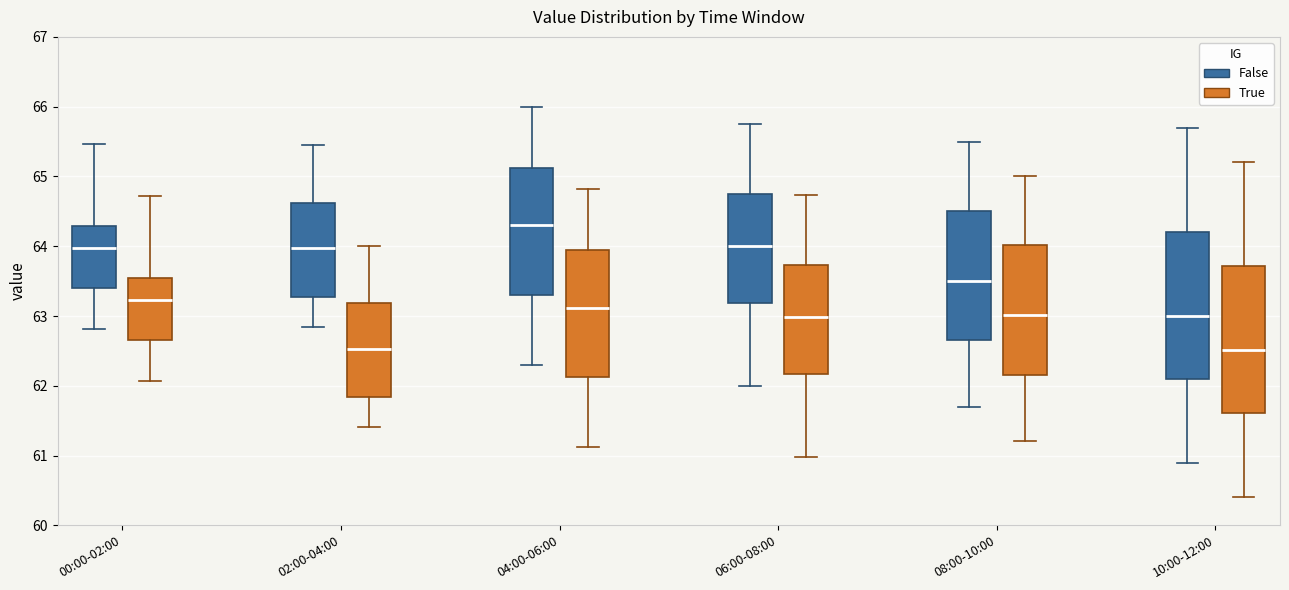

Reading left to right, transcribe this box plot: for each box, give where its median line is, the range the box spans, and where its two whiskers end, as read against the y-axis. The values are not printed on the chart, so give them approximately, as read against the axis.

00:00-02:00 (False): median 64.0, box 63.4 to 64.3, whiskers 62.8 to 65.5
00:00-02:00 (True): median 63.2, box 62.7 to 63.5, whiskers 62.1 to 64.7
02:00-04:00 (False): median 64.0, box 63.3 to 64.6, whiskers 62.9 to 65.5
02:00-04:00 (True): median 62.5, box 61.8 to 63.2, whiskers 61.4 to 64.0
04:00-06:00 (False): median 64.3, box 63.3 to 65.1, whiskers 62.3 to 66.0
04:00-06:00 (True): median 63.1, box 62.1 to 63.9, whiskers 61.1 to 64.8
06:00-08:00 (False): median 64.0, box 63.2 to 64.8, whiskers 62.0 to 65.8
06:00-08:00 (True): median 63.0, box 62.2 to 63.7, whiskers 61.0 to 64.7
08:00-10:00 (False): median 63.5, box 62.7 to 64.5, whiskers 61.7 to 65.5
08:00-10:00 (True): median 63.0, box 62.2 to 64.0, whiskers 61.2 to 65.0
10:00-12:00 (False): median 63.0, box 62.1 to 64.2, whiskers 60.9 to 65.7
10:00-12:00 (True): median 62.5, box 61.6 to 63.7, whiskers 60.4 to 65.2